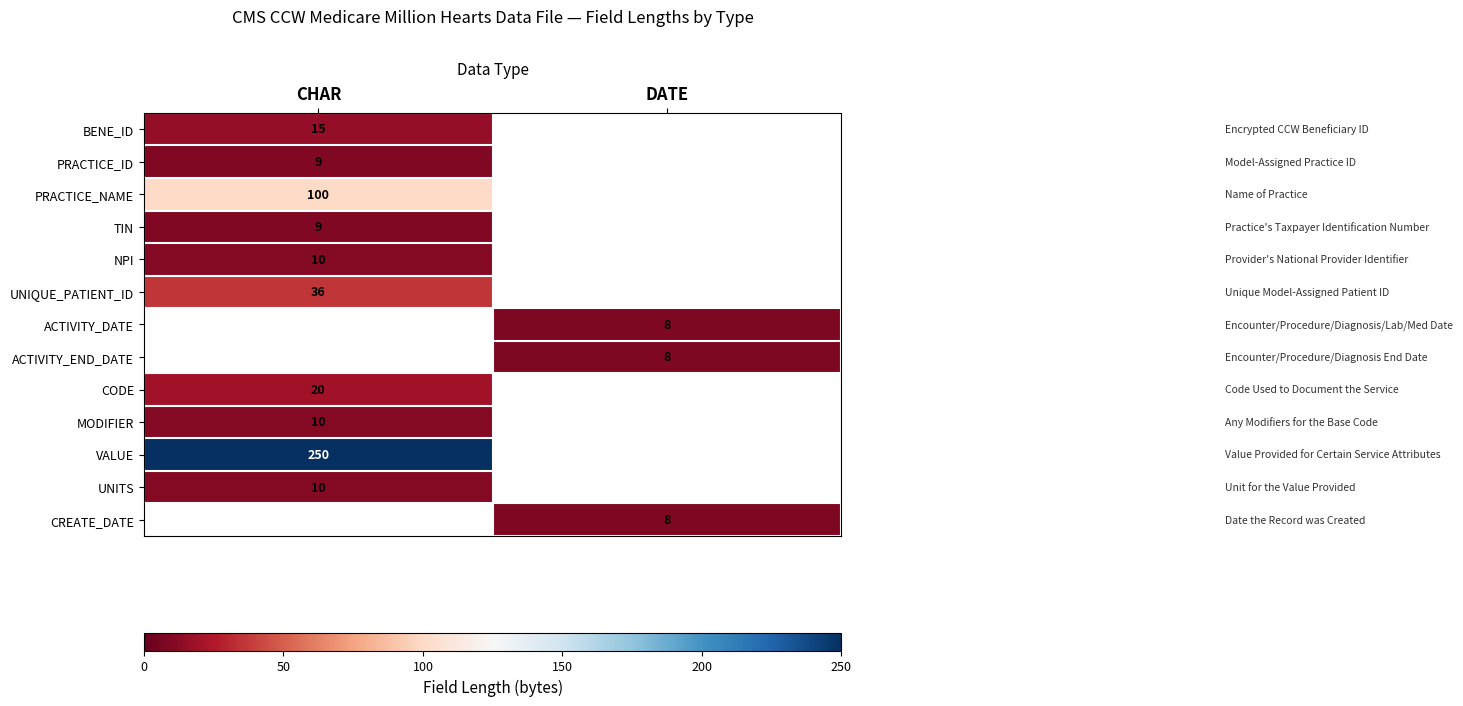

The ACTIVITY_DATE series shows 4 at DATE. True or false?

False